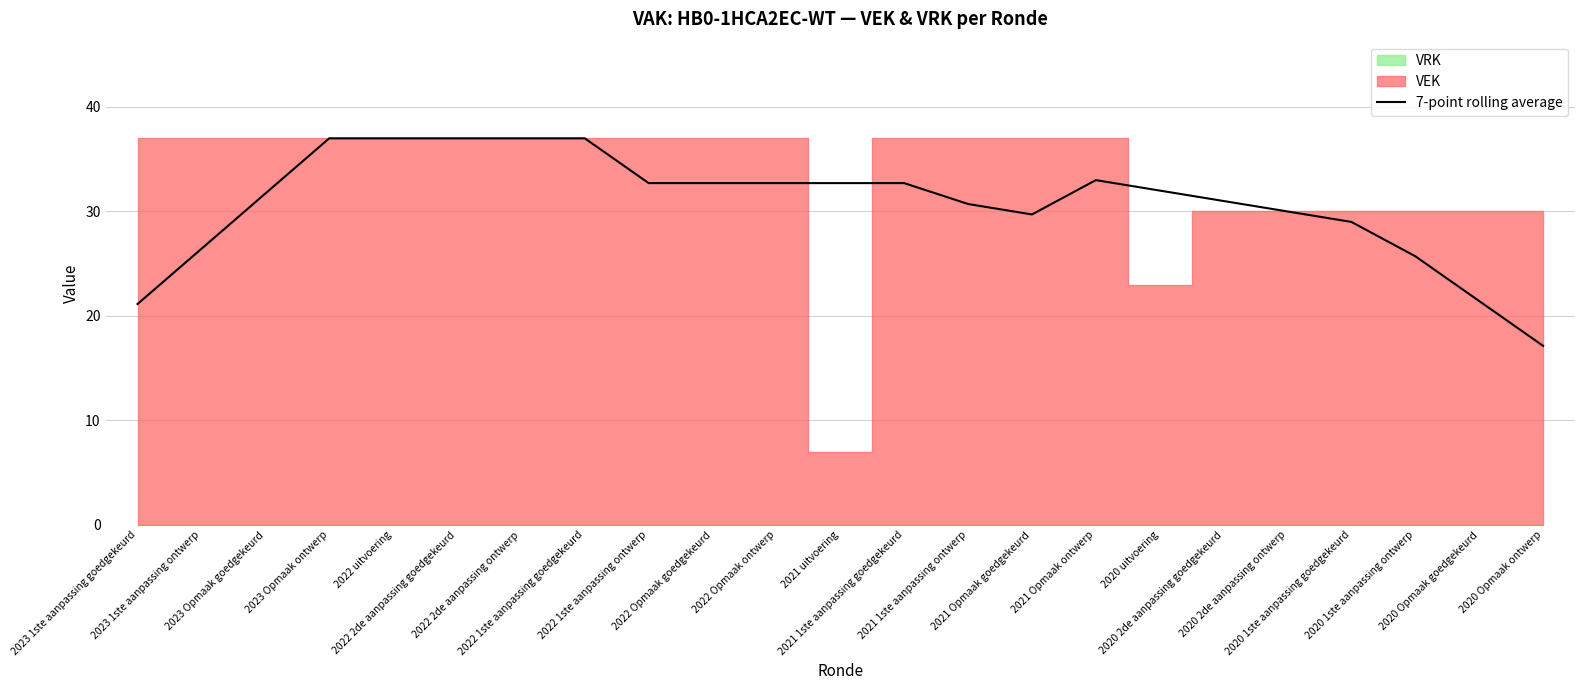

What is the label of the 6th point from the left?

2022 2de aanpassing goedgekeurd